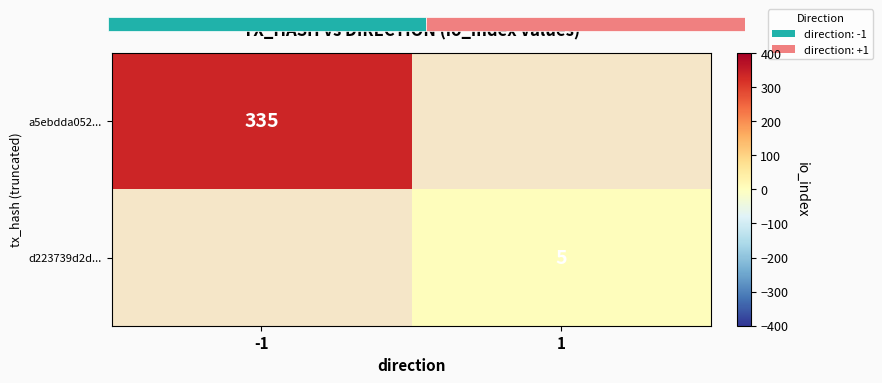

Is it true that a5ebdda052... equals 79 at -1?

False